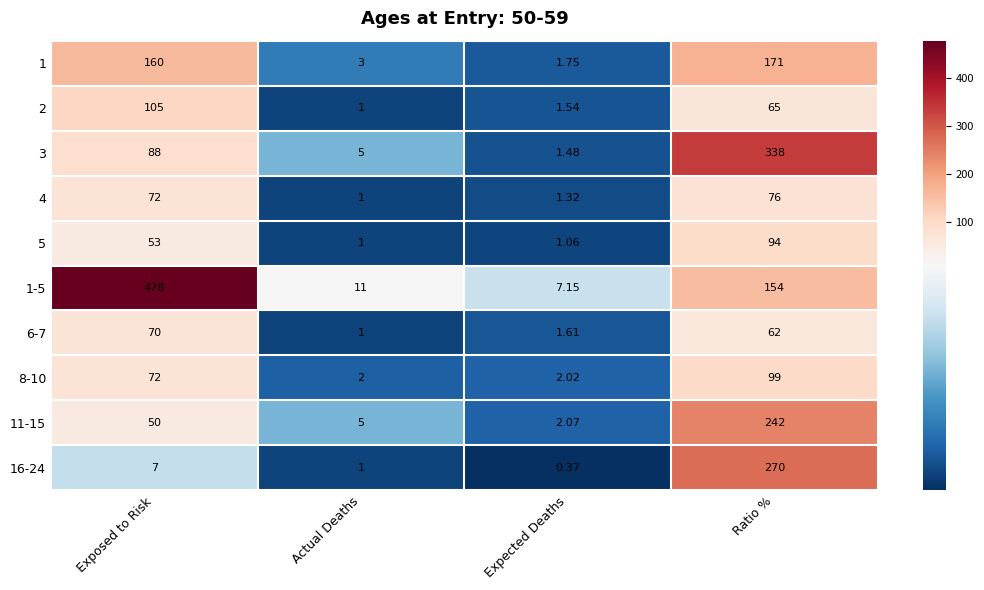

Rank the categories by 5 value from highest to lowest.

Ratio %, Exposed to Risk, Expected Deaths, Actual Deaths